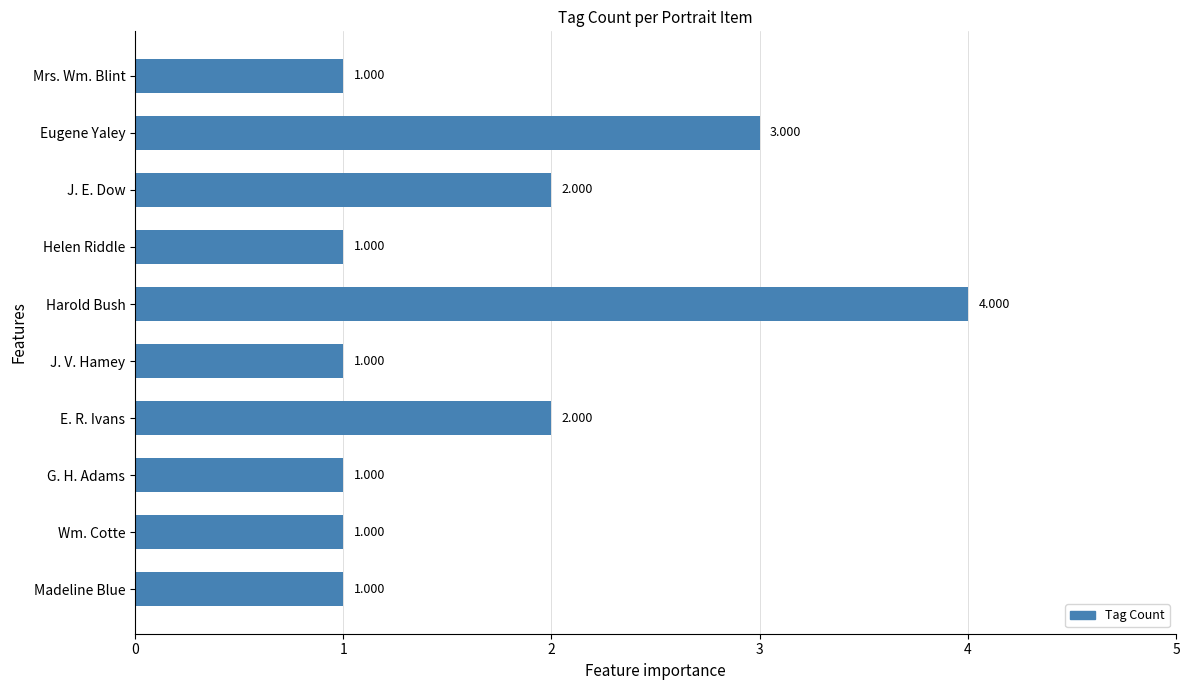

Are the bars horizontal?

Yes